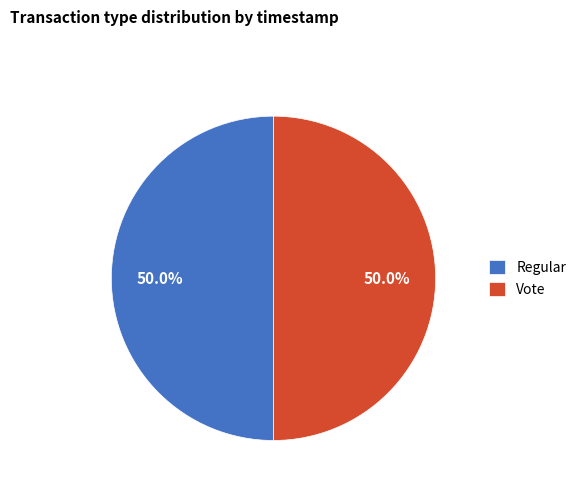

Approximately how many times larger is the value at Vote compared to Regular?

1.0